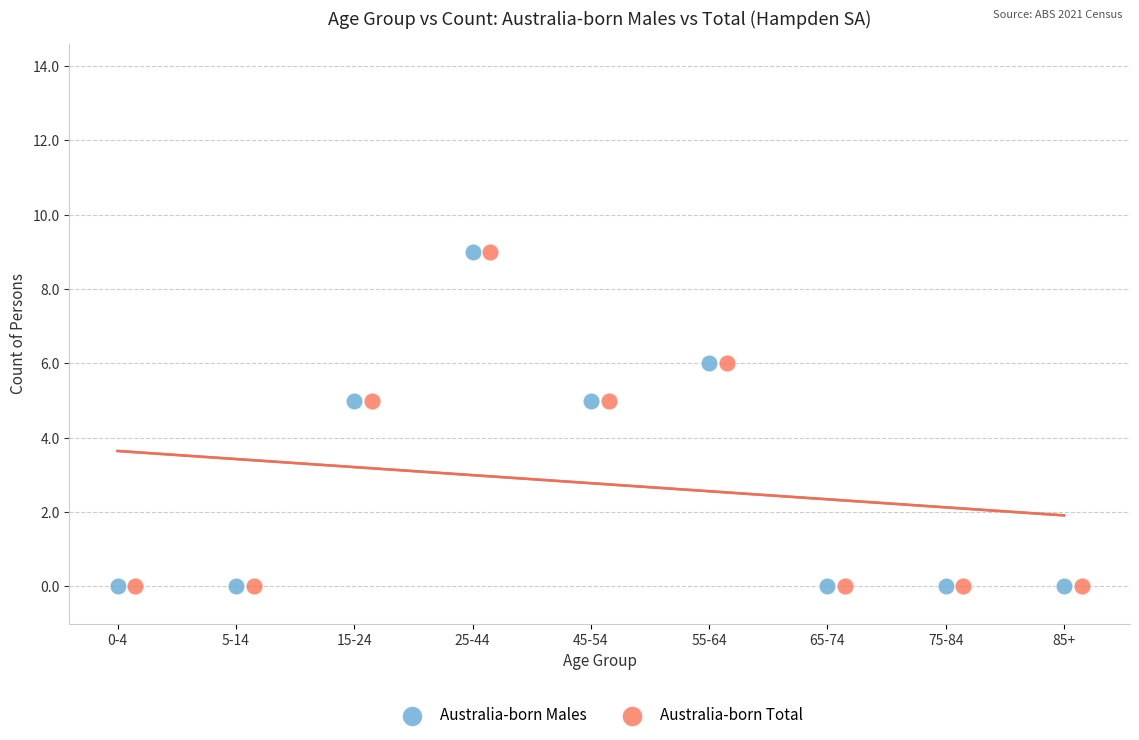

What are all the series names shown in the legend?

Australia-born Males, Australia-born Total